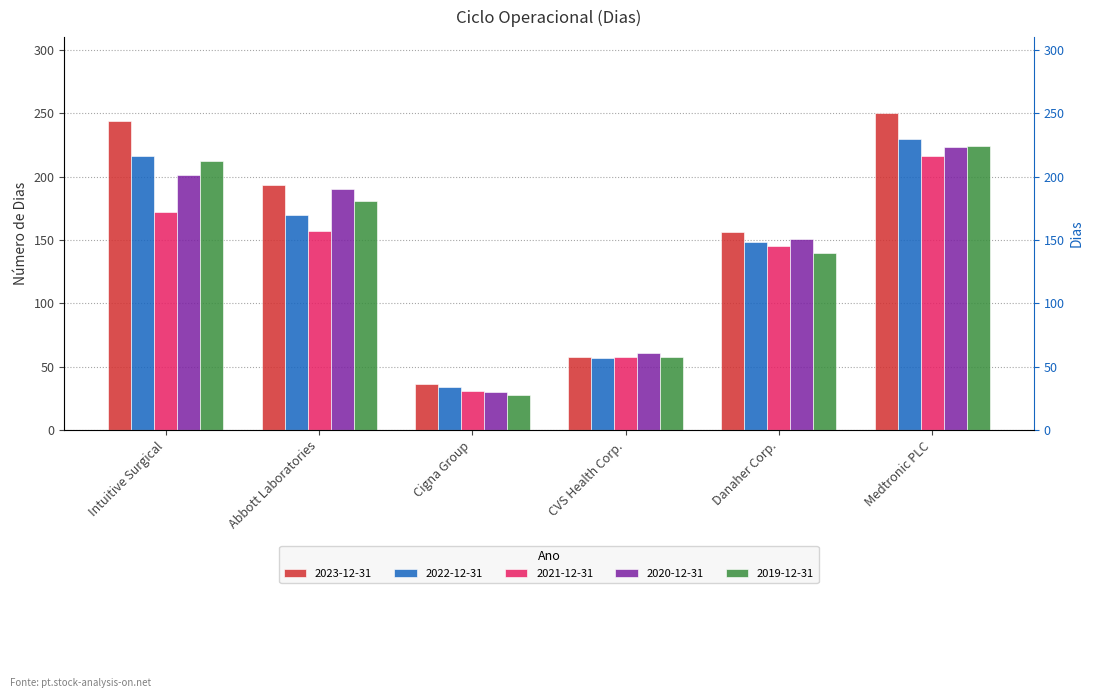

Where does the 2021-12-31 series first go above 157?

Intuitive Surgical